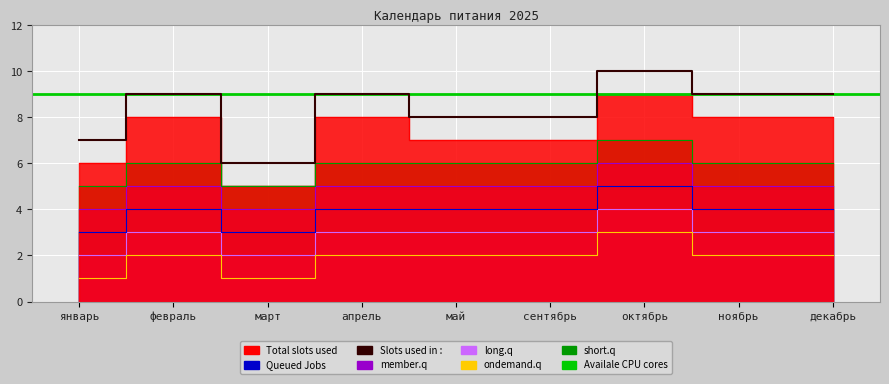

How many interior local valleys does the short.q series have?

1